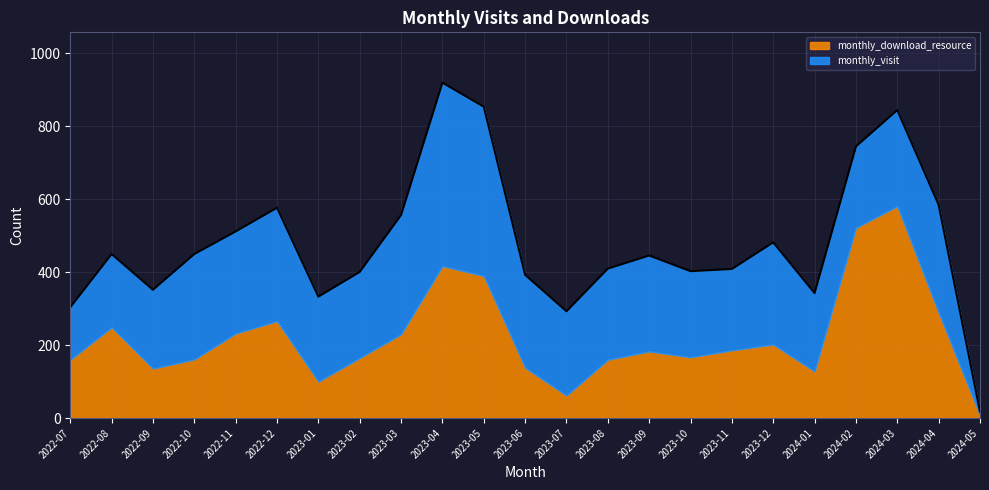

How many interior local valleys does the monthly_download_resource series have?

5